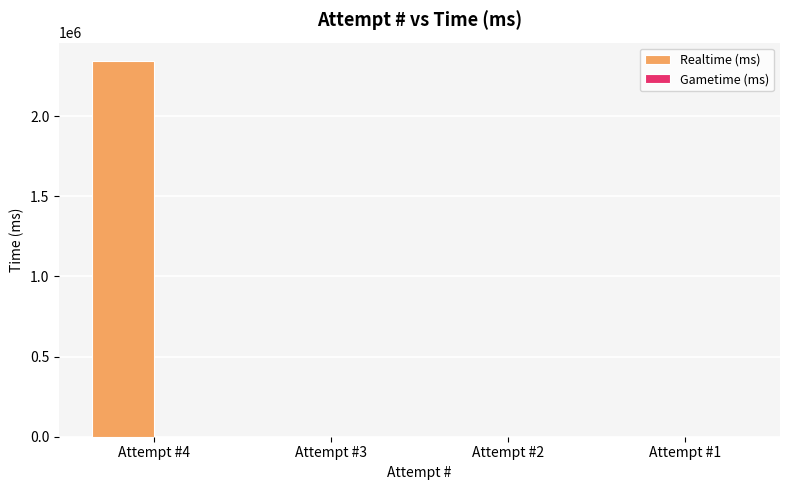

Reading left to right, list all the values displayed in this chart.

Attempt #4=2341300	Attempt #3=0	Attempt #2=0	Attempt #1=0